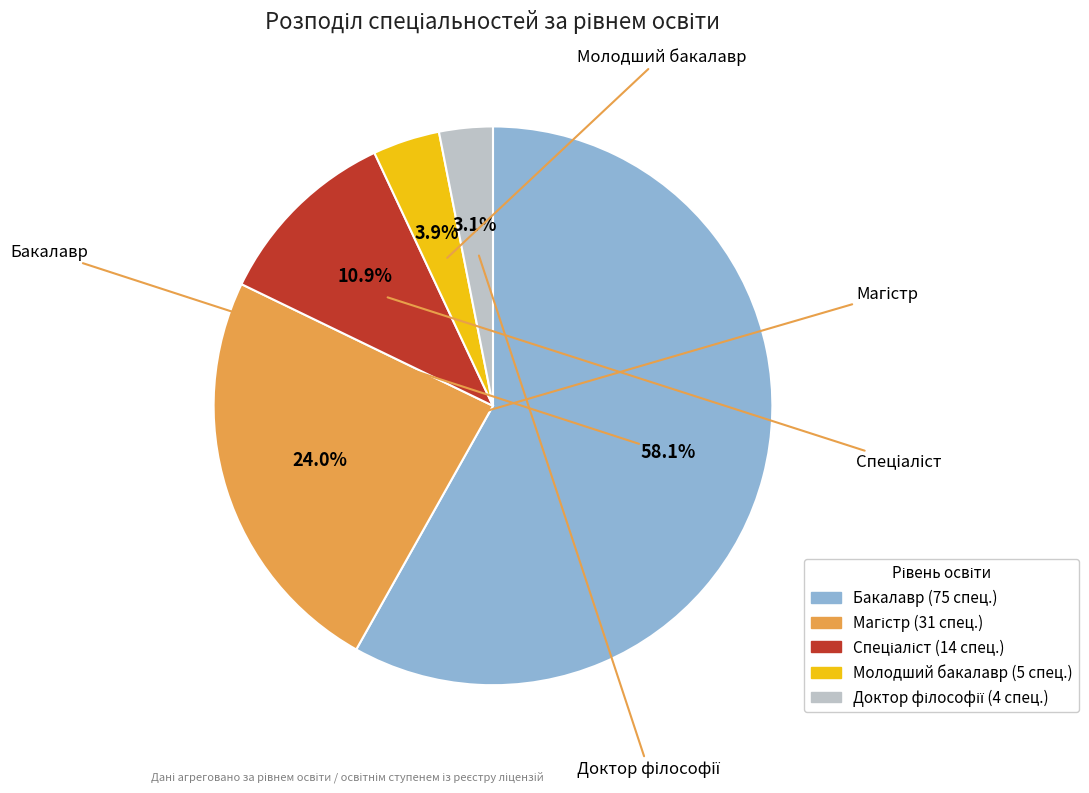

What is the majority slice?

Бакалавр